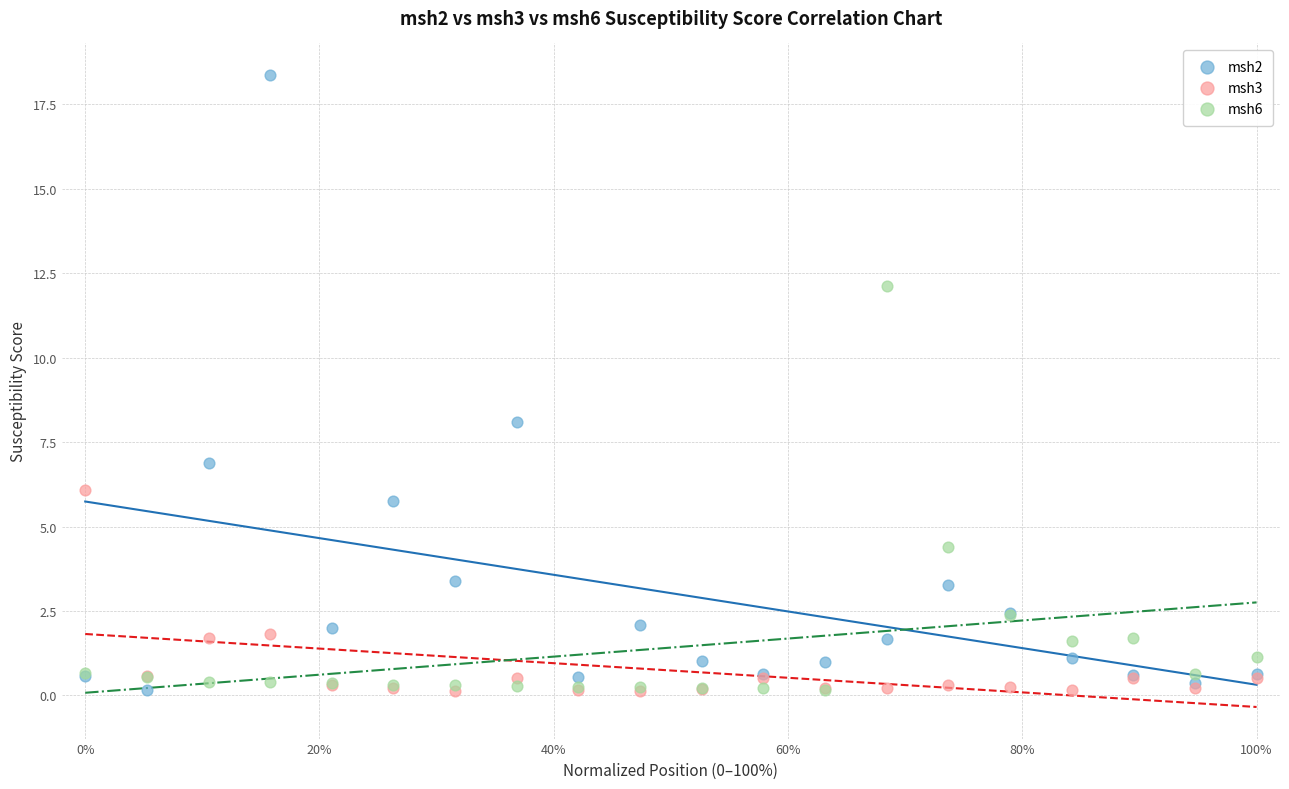

Across all series, what Y value is closest to 9?

8.1